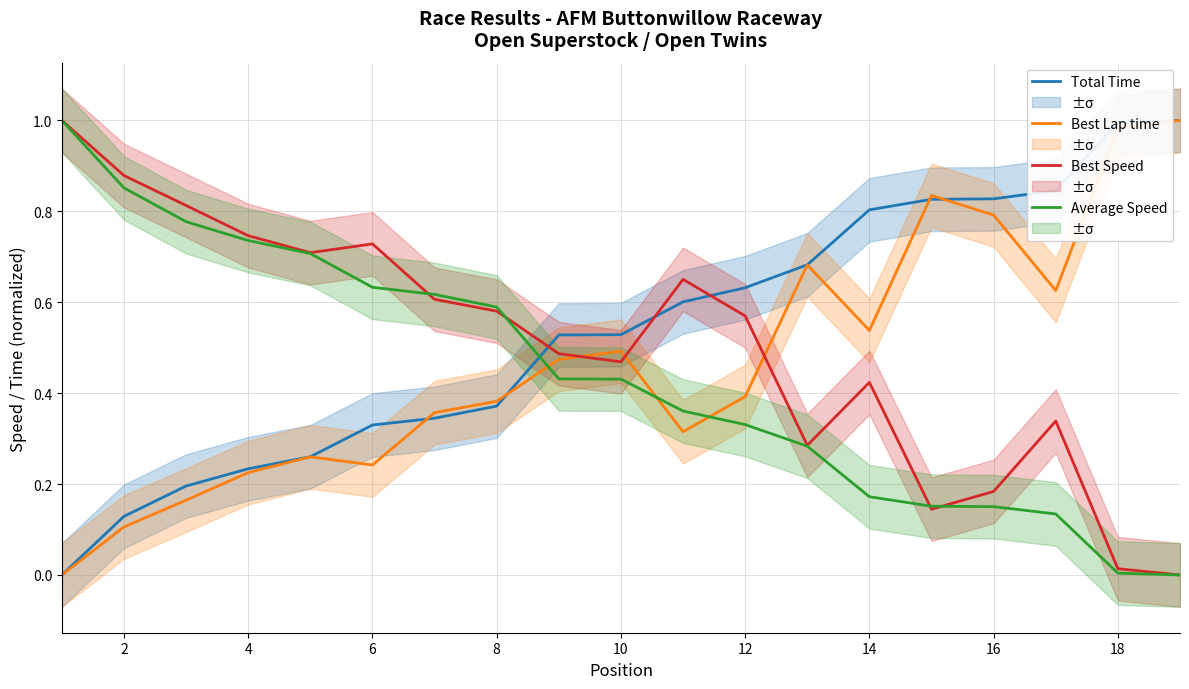

What is the difference between the second highest and minimum values in the Best Lap time (norm) series?

1.0